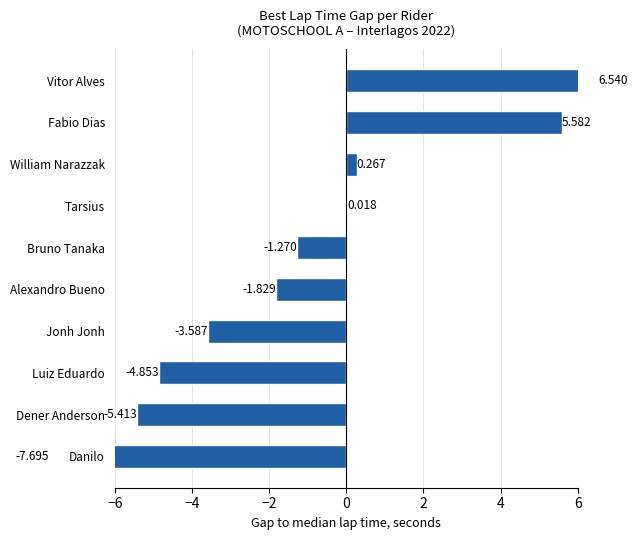

What value does the data have at Fabio Dias?

5.6